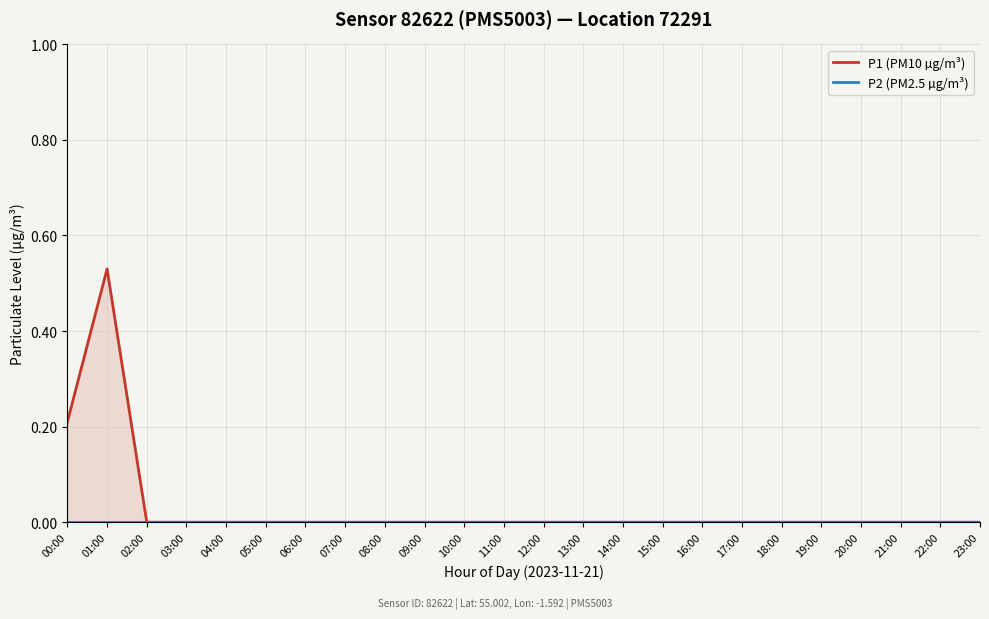

At which category is the sum across all series the highest?

01:00